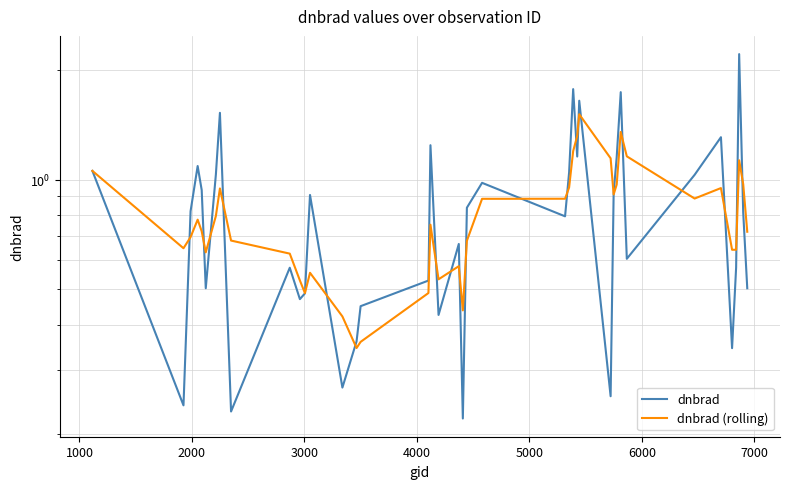

Which series ends up on top after the final intersection of dnbrad (rolling) and dnbrad?

dnbrad (rolling)